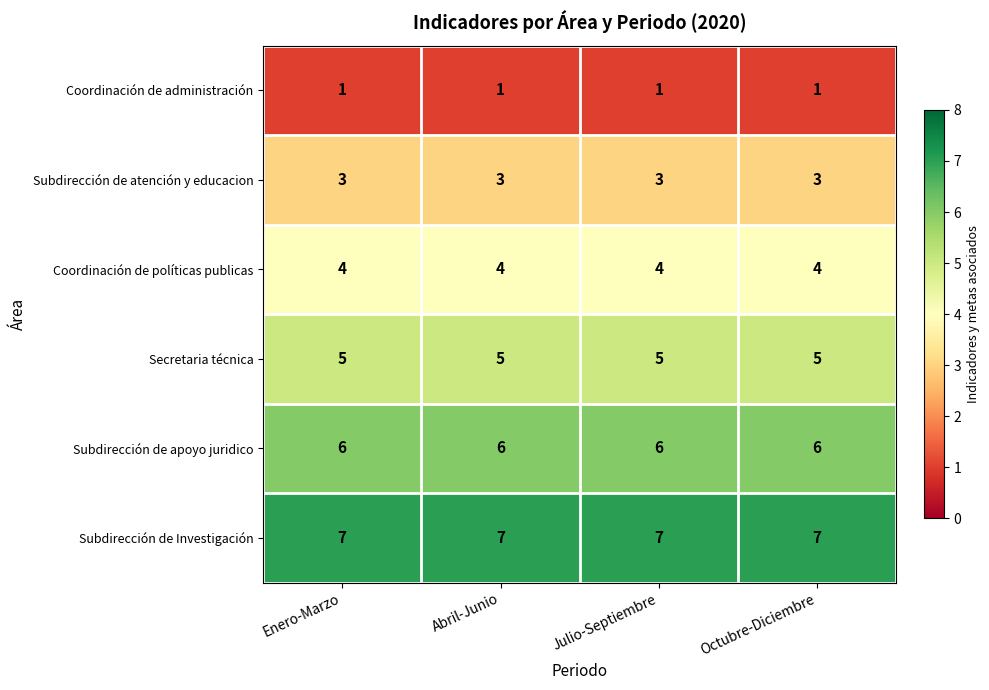

What is the maximum value shown in the chart?

7